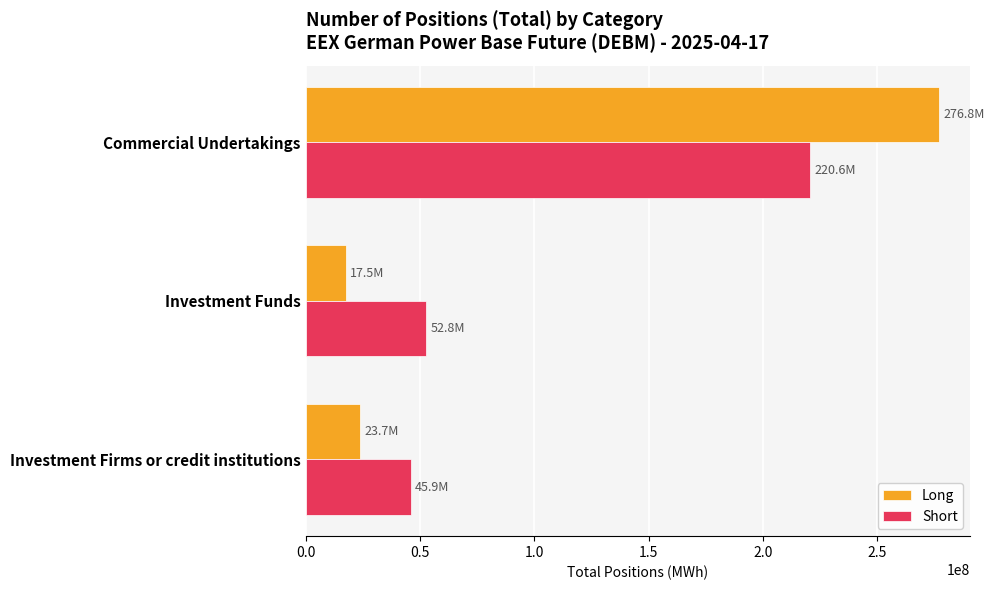

Which series has the widest spread of values?

Long